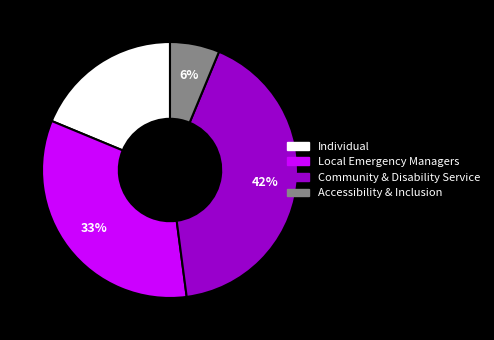

What is the largest slice in the pie chart?

Community & Disability Service